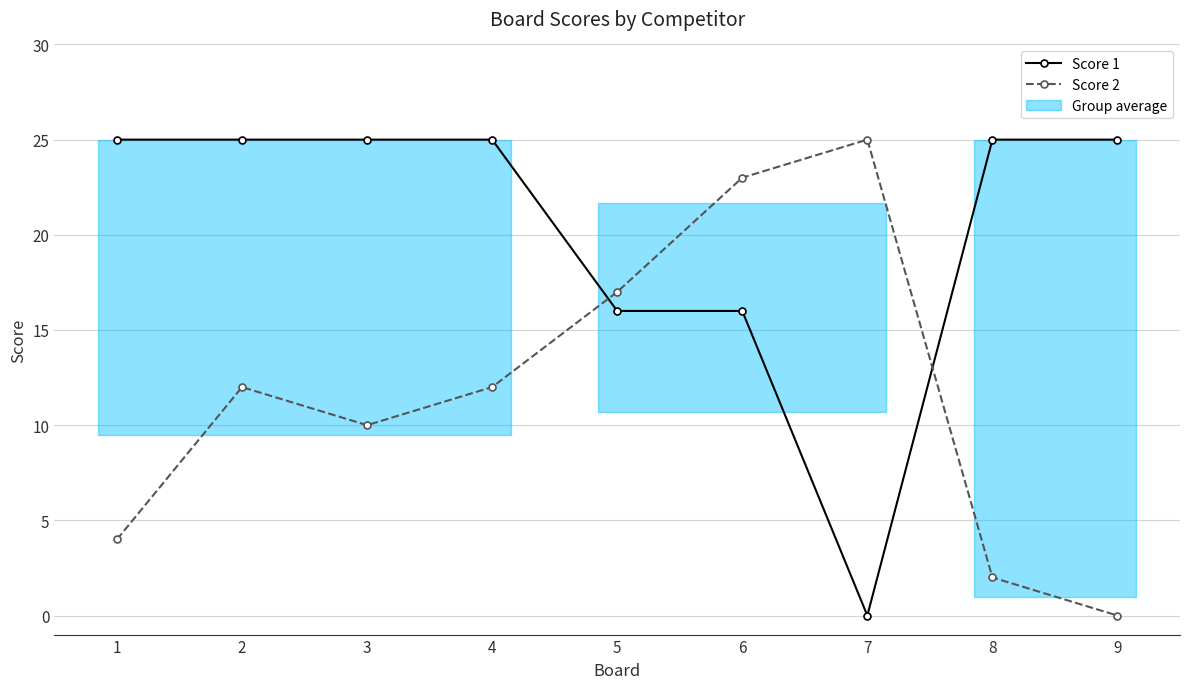

Rank the series at 2 from highest to lowest value.

Score 1, Score 2